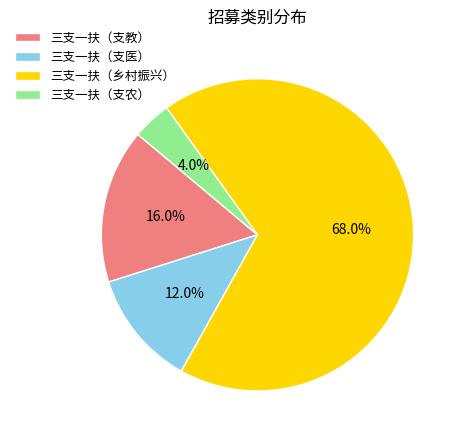

Does any single category account for the majority?

Yes